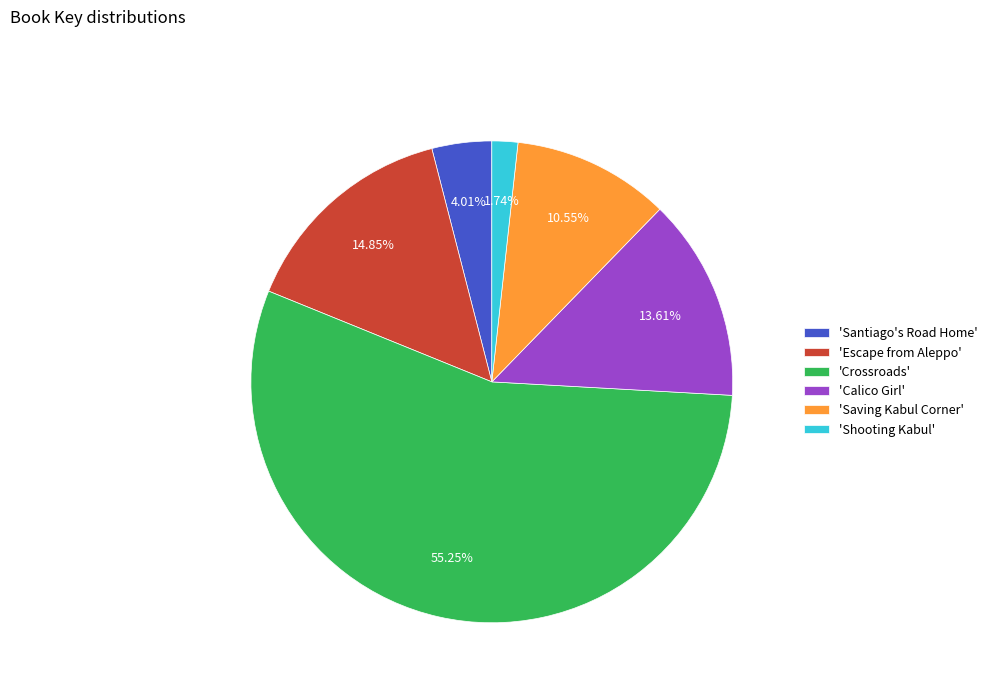

Which category accounts for the majority?

'Crossroads'